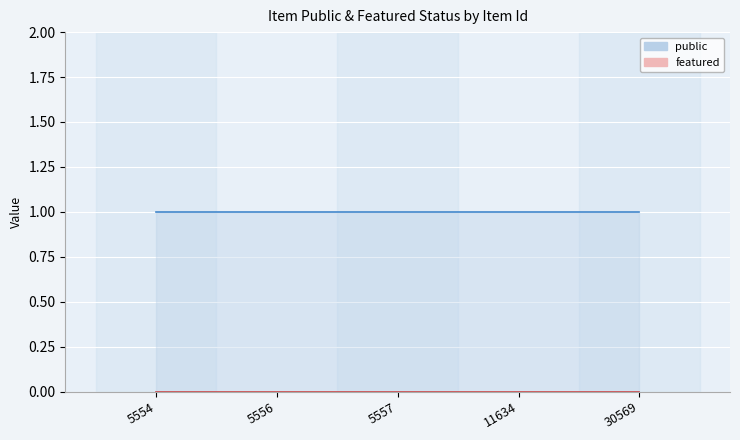

The public series shows 2 at 5557. True or false?

False